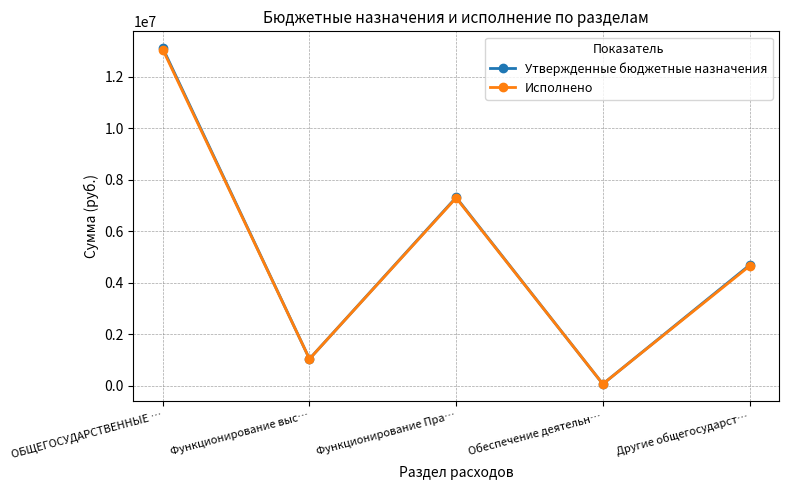

What is the smallest value displayed?

68200.0